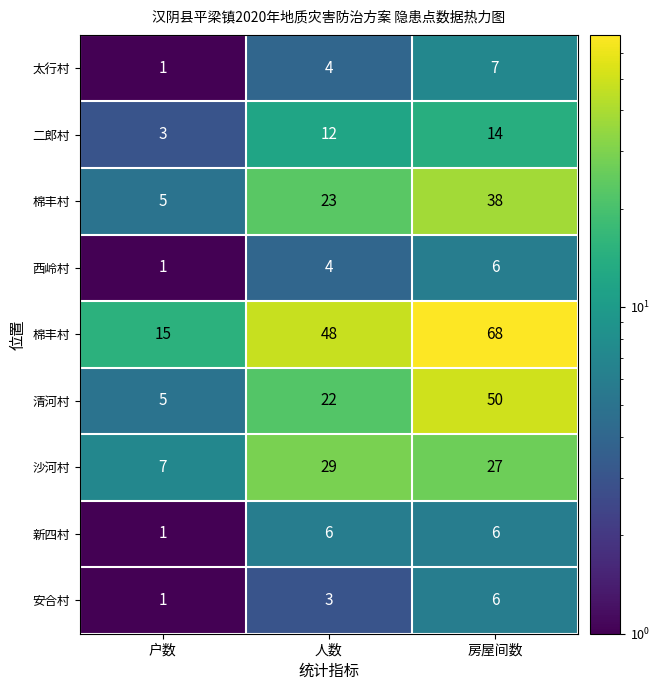

What is the smallest value displayed?

1